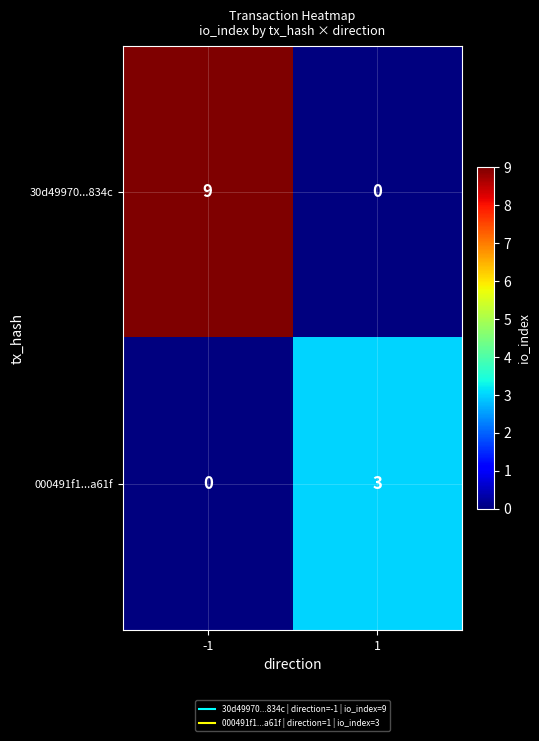

The value of 000491f1...a61f at -1 is -1. True or false?

False